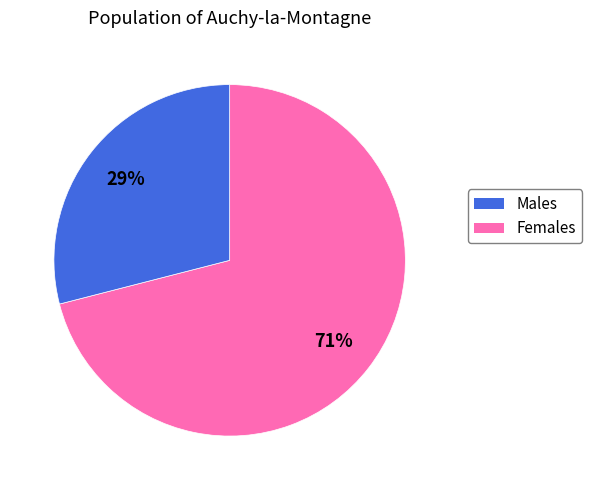

Is there a majority slice in this chart?

Yes